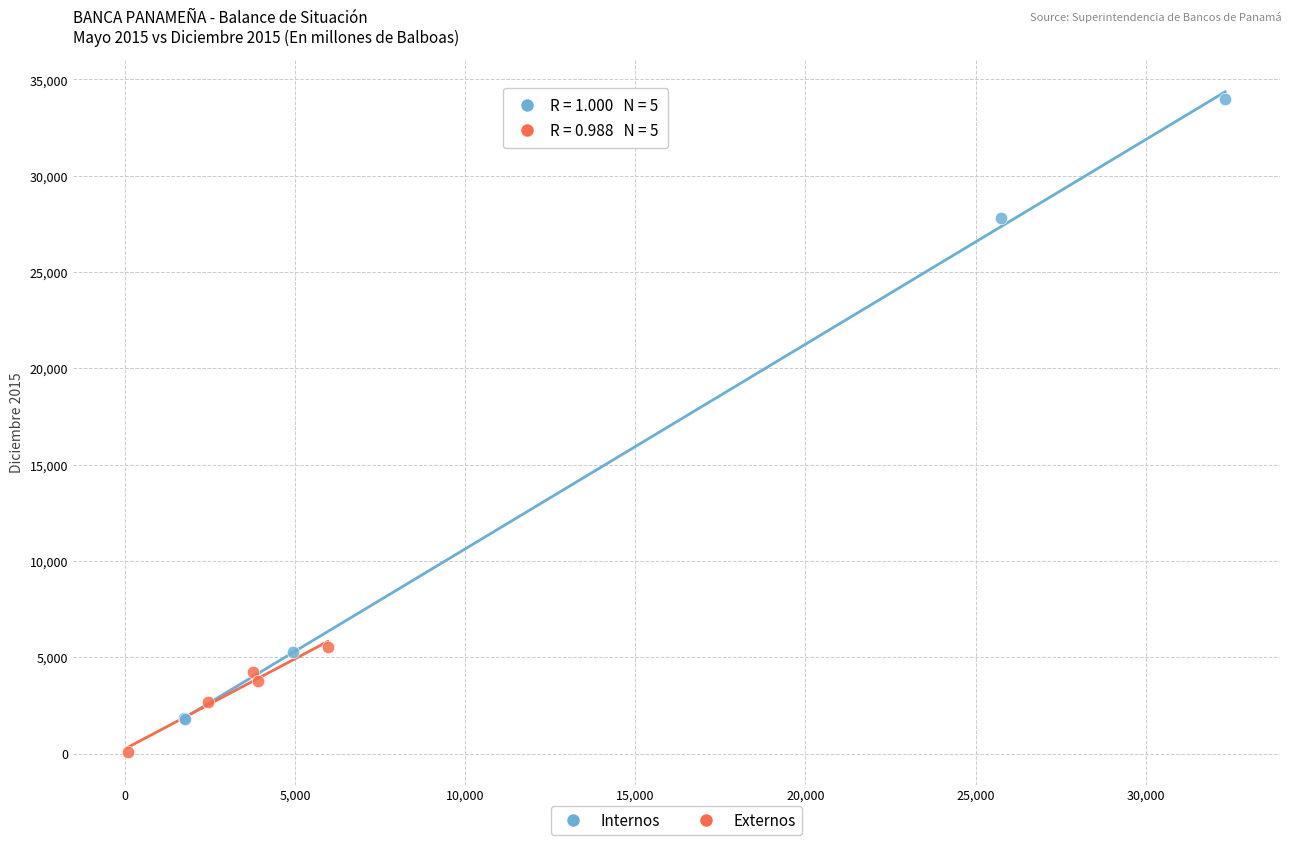

Which series has the widest spread of Y values?

Internos